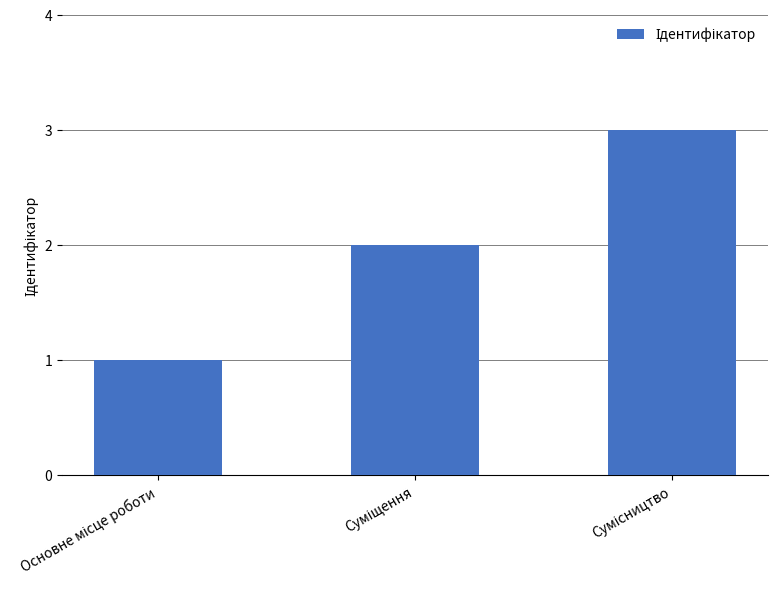

What is the greatest value displayed?

3